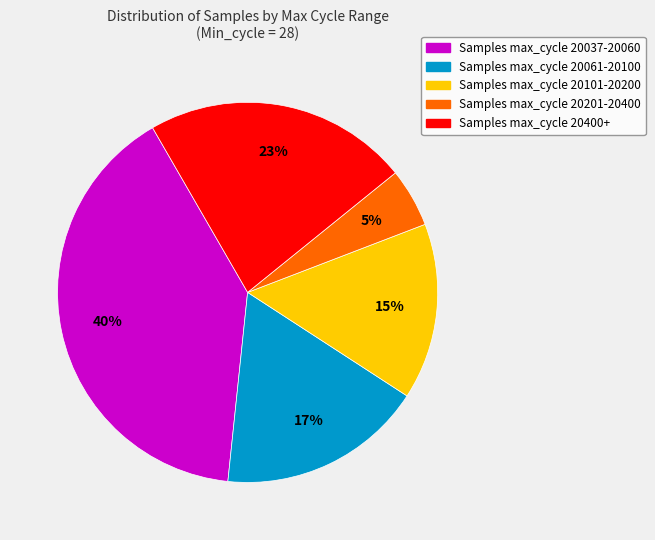

Is there a majority slice in this chart?

No